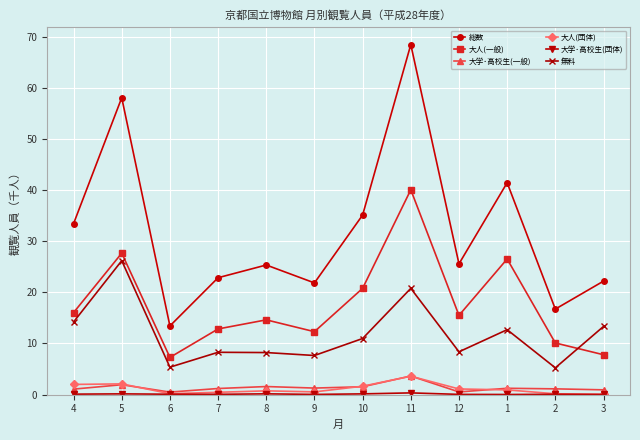

Which label corresponds to the largest value in the chart?

11